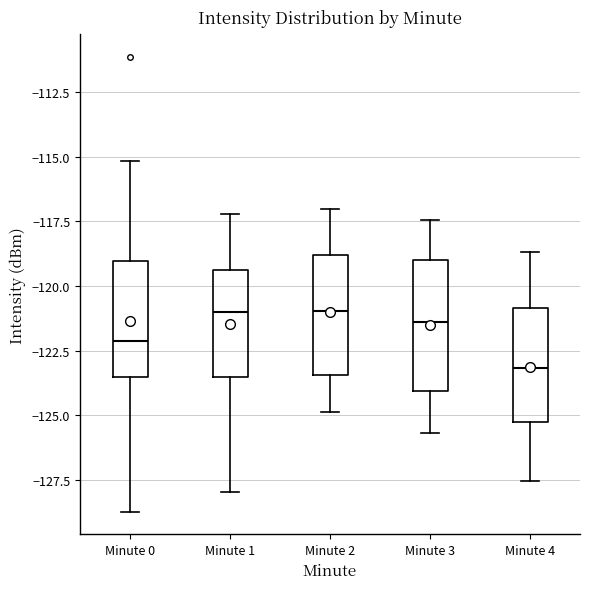

Which box's median line is the lowest?

Minute 4